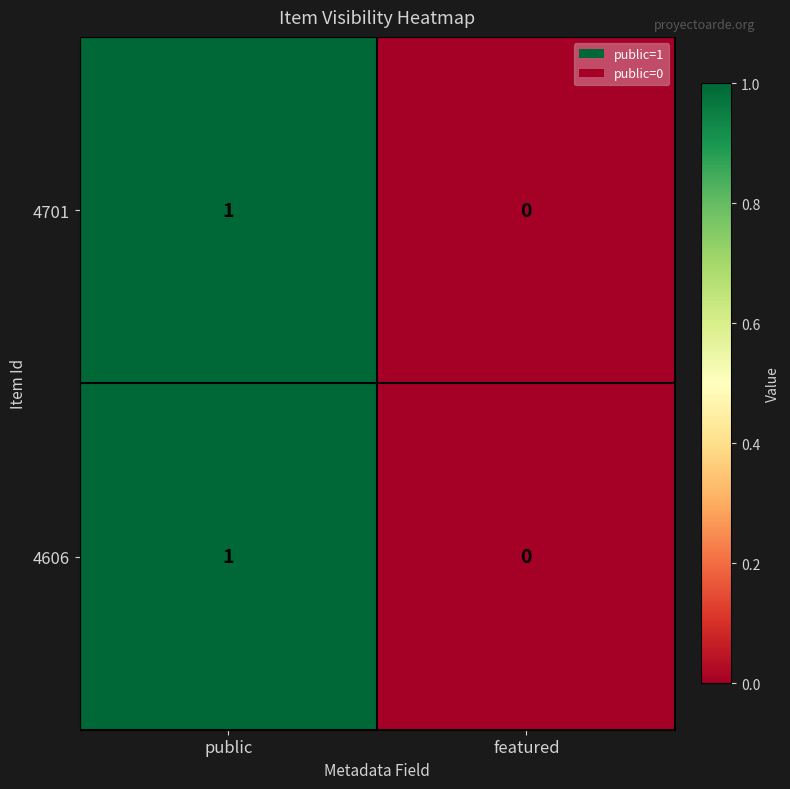

At which category is the sum across all series the highest?

public